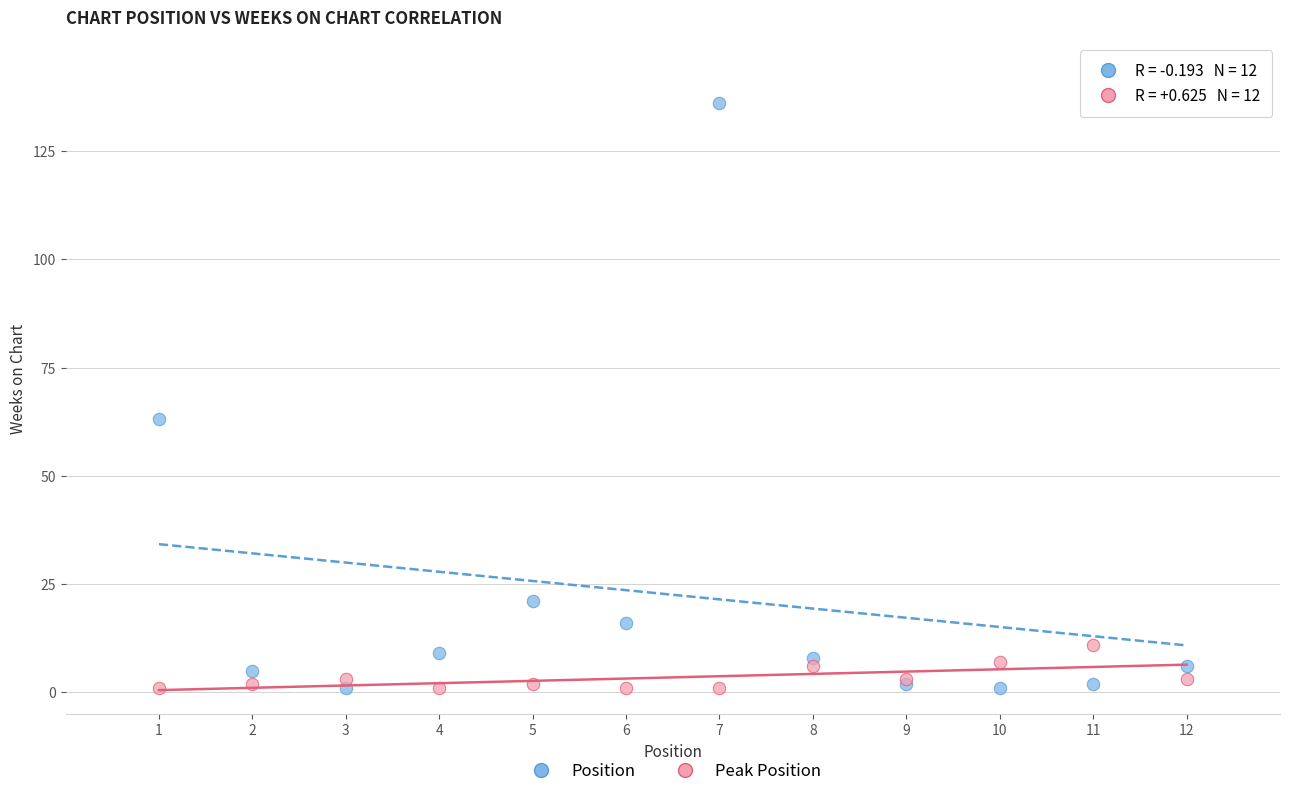

What are all the series names shown in the legend?

Position, Peak Position